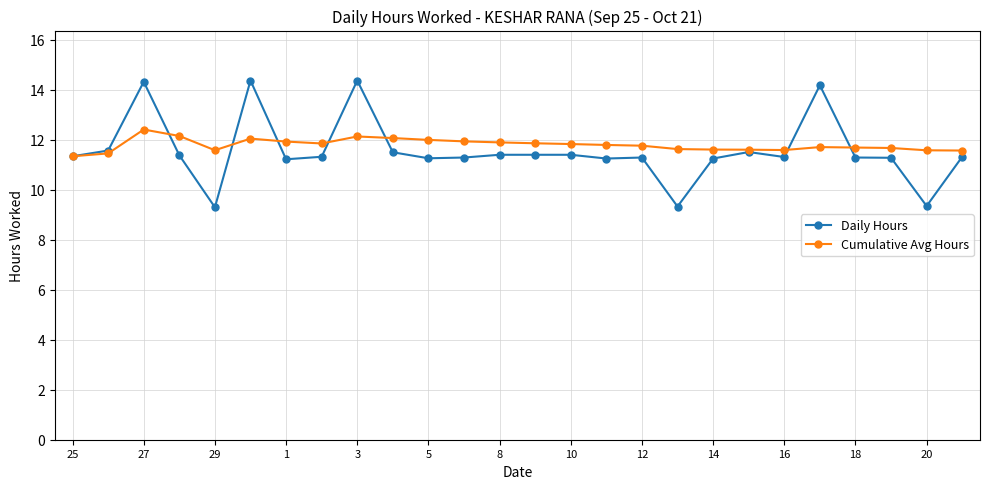

Is this an area chart (filled region under the line)?

No